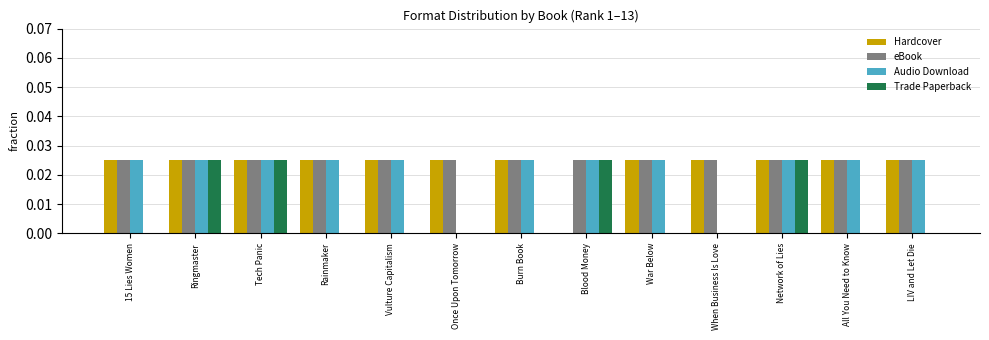

Is the value of eBook at 15 Lies Women greater than the value of Hardcover at Blood Money?

Yes